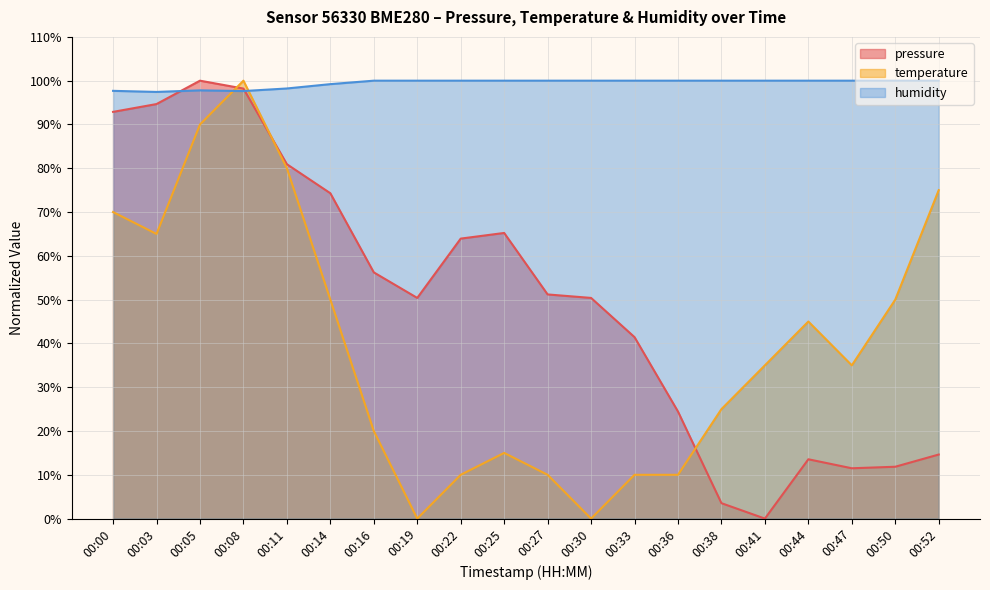

Where is the first local minimum for temperature?

00:03